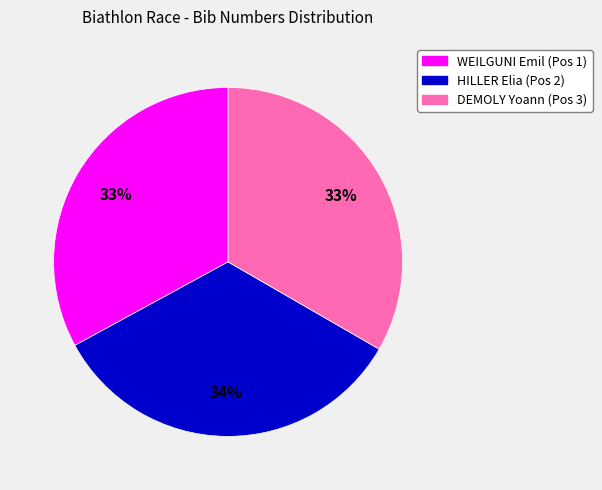

Is there a majority slice in this chart?

No